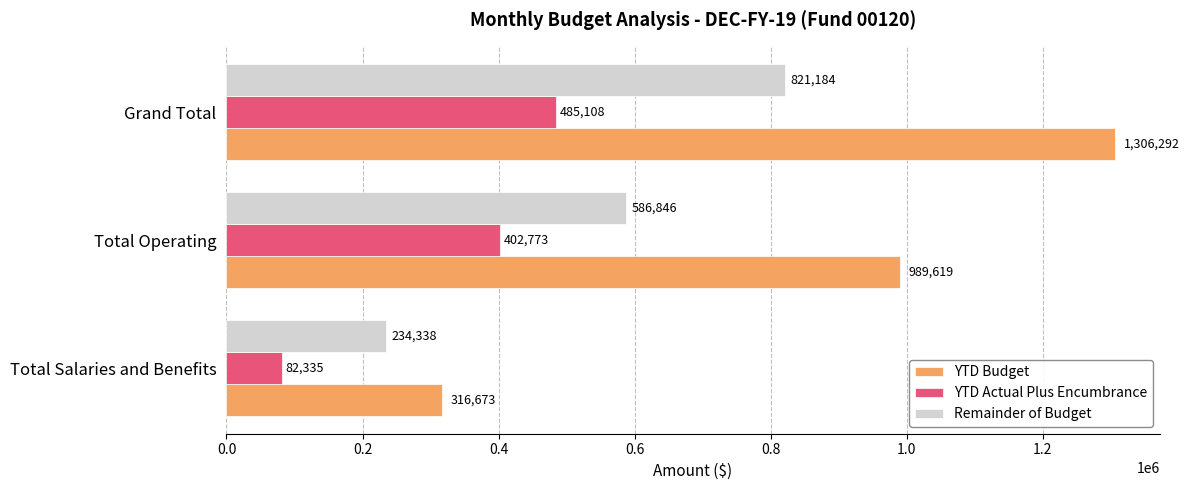

Which series changed the most between Total Operating and Grand Total?

YTD Budget